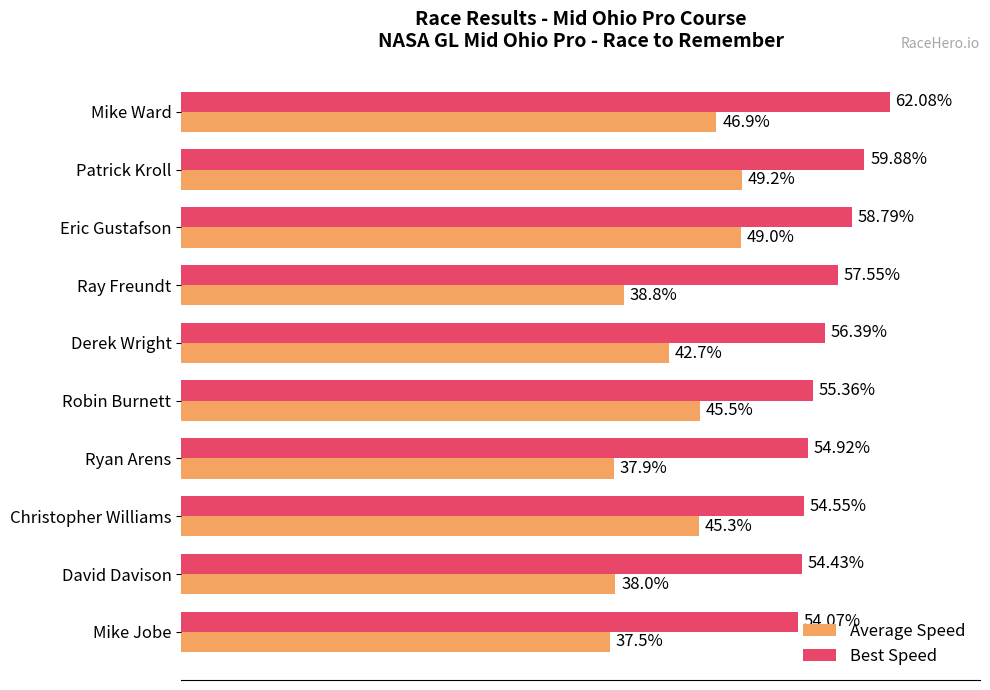

Which series has the largest range (max minus min)?

Average Speed